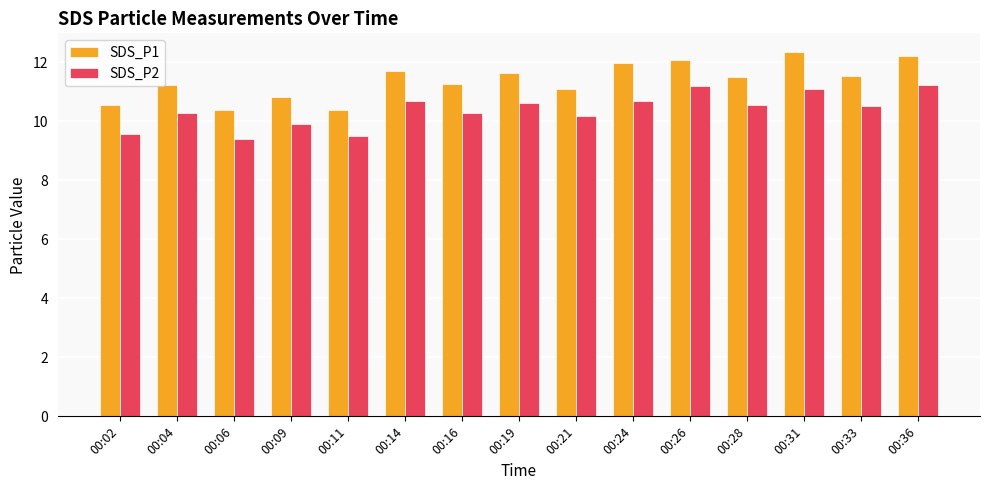

What are all the series names shown in the legend?

SDS_P1, SDS_P2